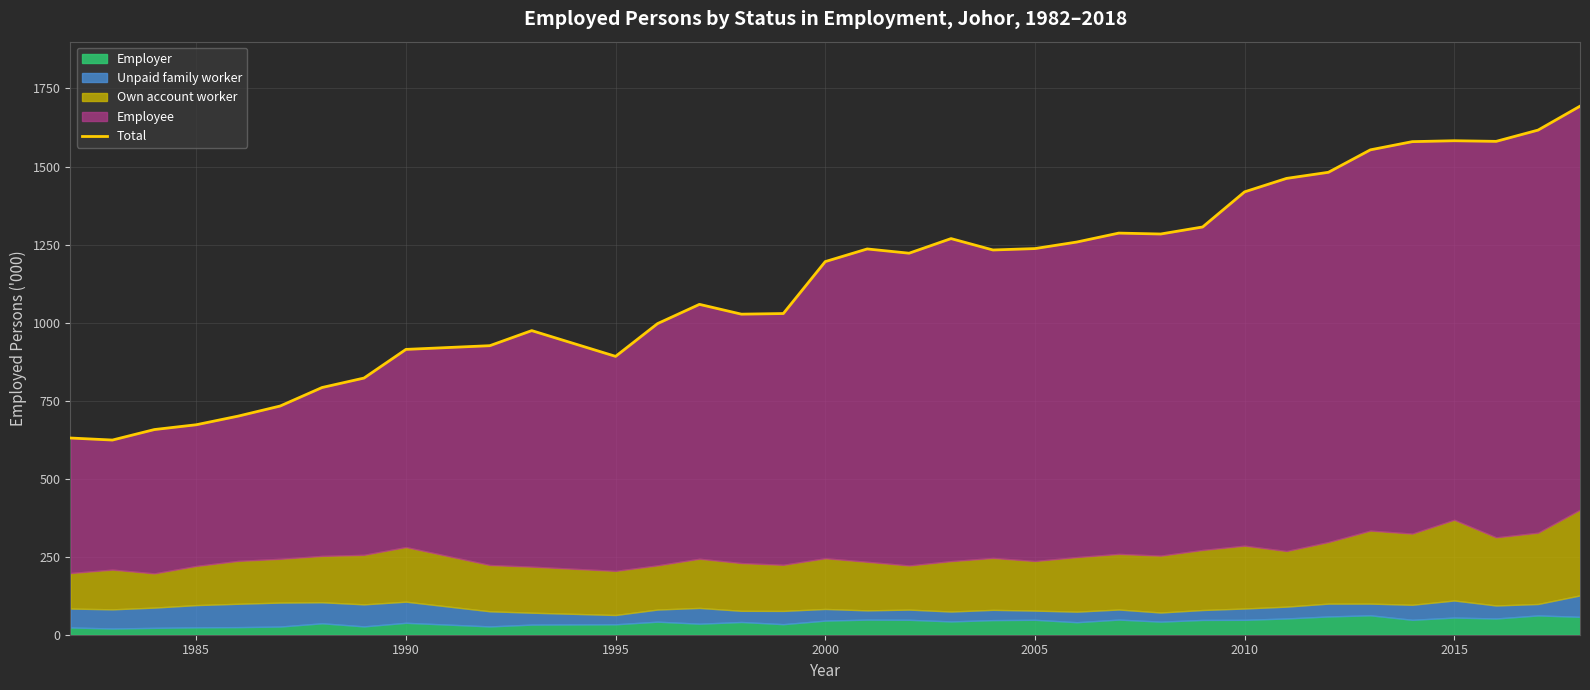

What is the maximum value for Total?

1693.3